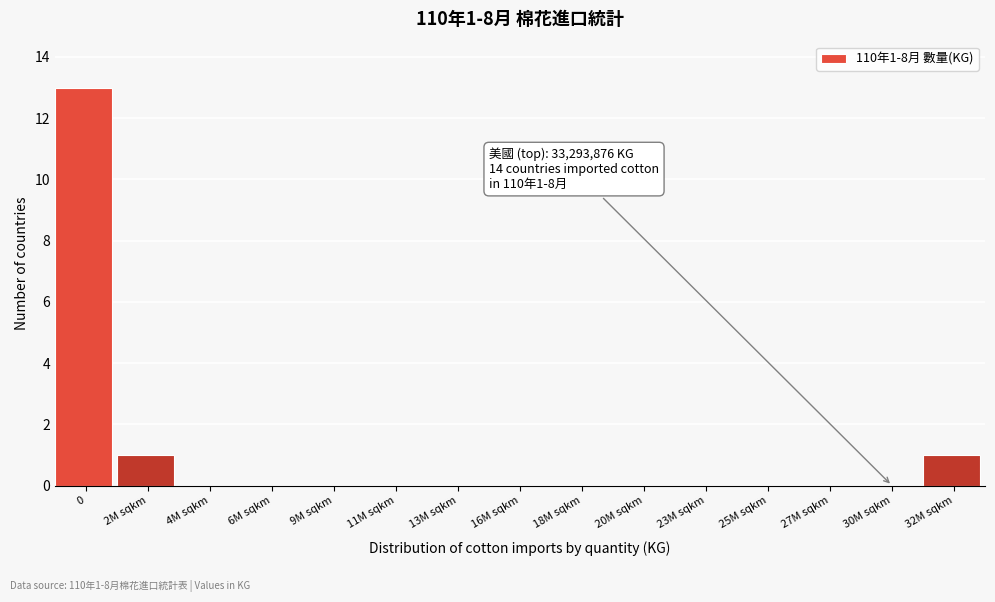

Reading left to right, what are all the values shown in this chart?

0=13	2M sqkm=1	4M sqkm=0	6M sqkm=0	9M sqkm=0	11M sqkm=0	13M sqkm=0	16M sqkm=0	18M sqkm=0	20M sqkm=0	23M sqkm=0	25M sqkm=0	27M sqkm=0	30M sqkm=0	32M sqkm=1